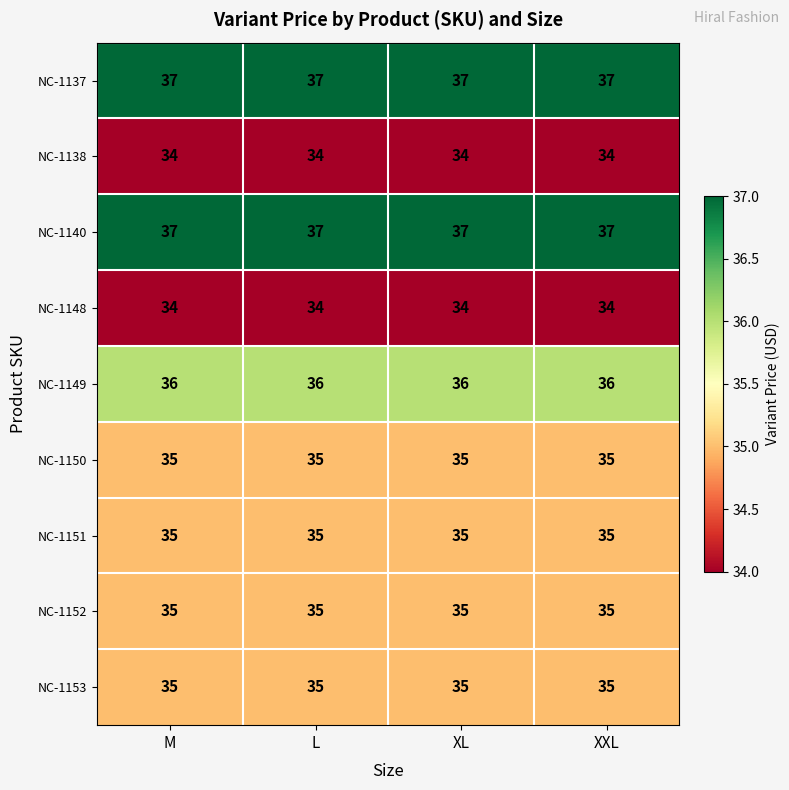

Count the number of categories in the chart.

4